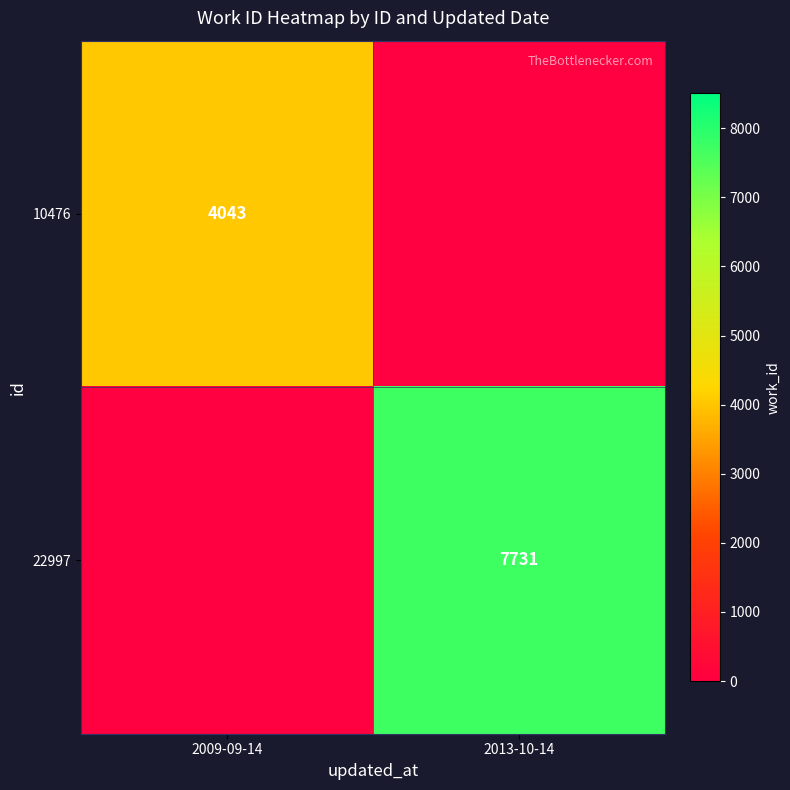

What is the maximum value shown in the chart?

7731